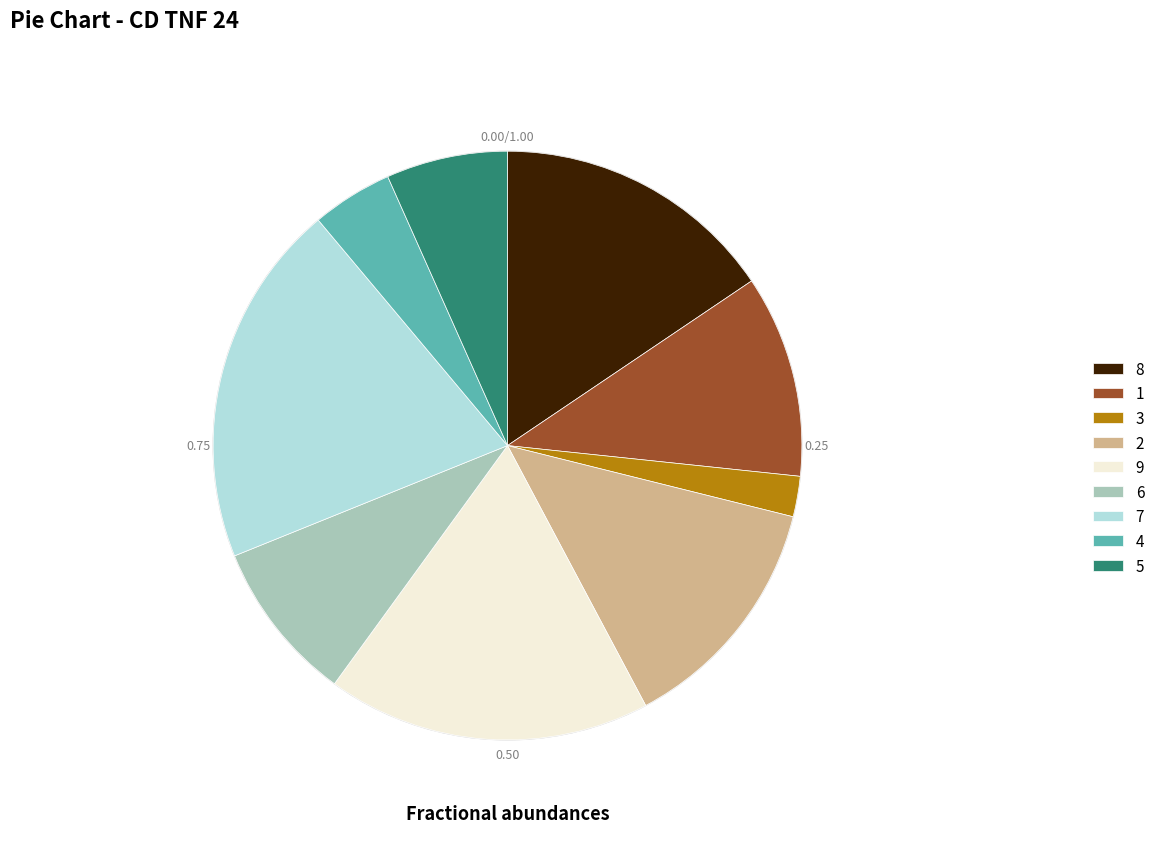

Does 7 represent more than half of the total?

No